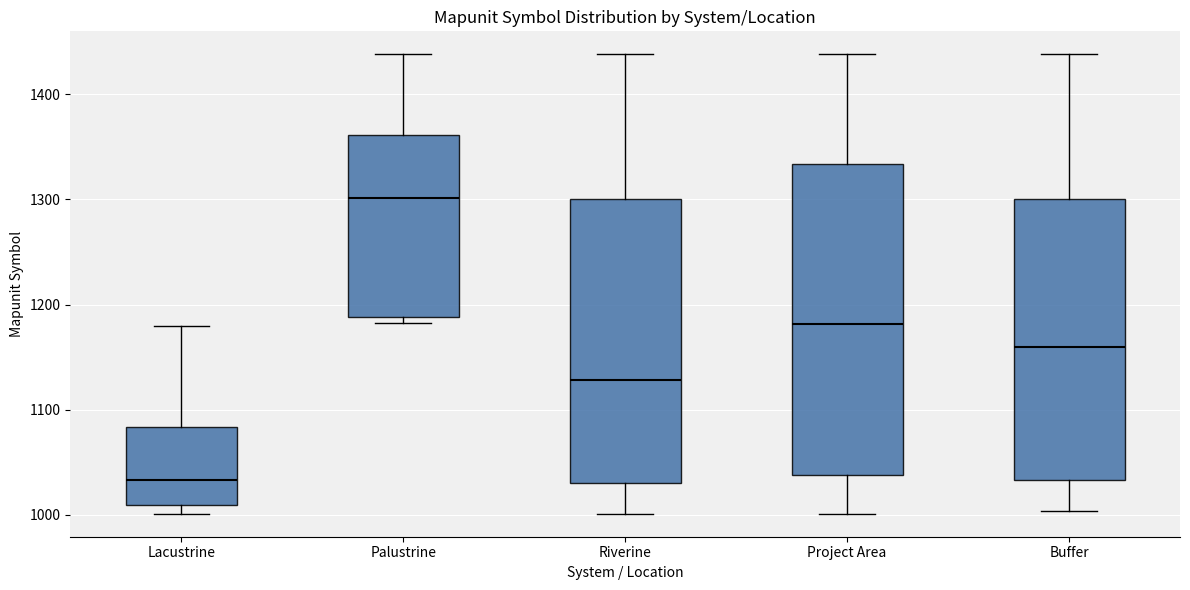

Where does the median line of the box for Palustrine sit on the y-axis? The values are not printed on the chart, so give them approximately, as read against the axis.

1300